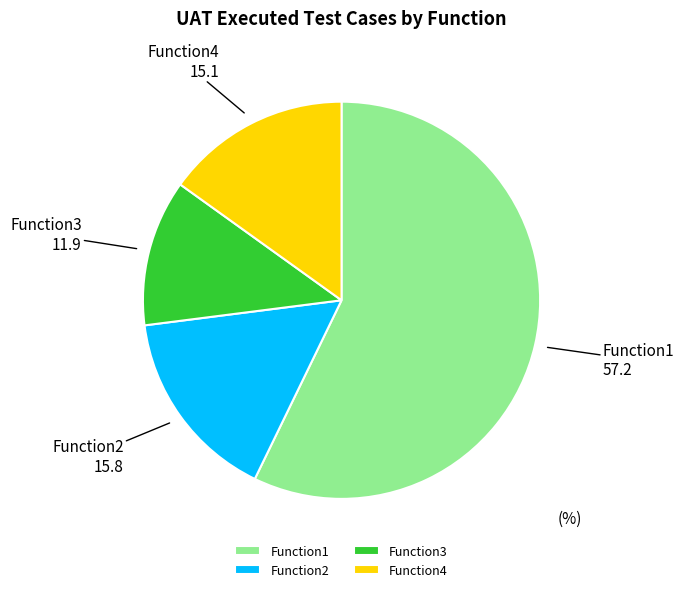

Is it true that Function2 is 16% of the pie?

True